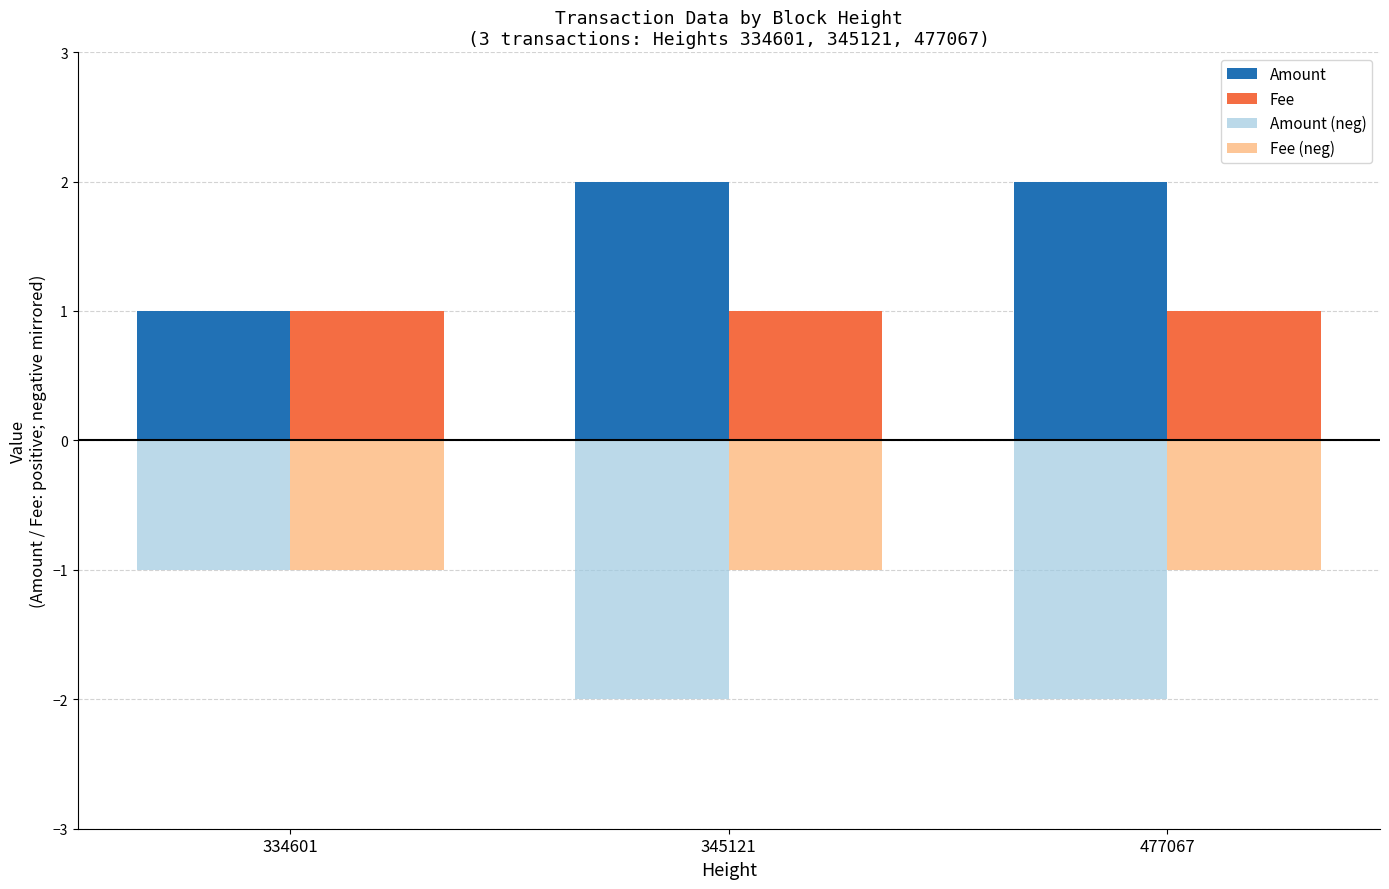

Is the value of Amount (neg) at 345121 greater than the value of Amount at 345121?

No